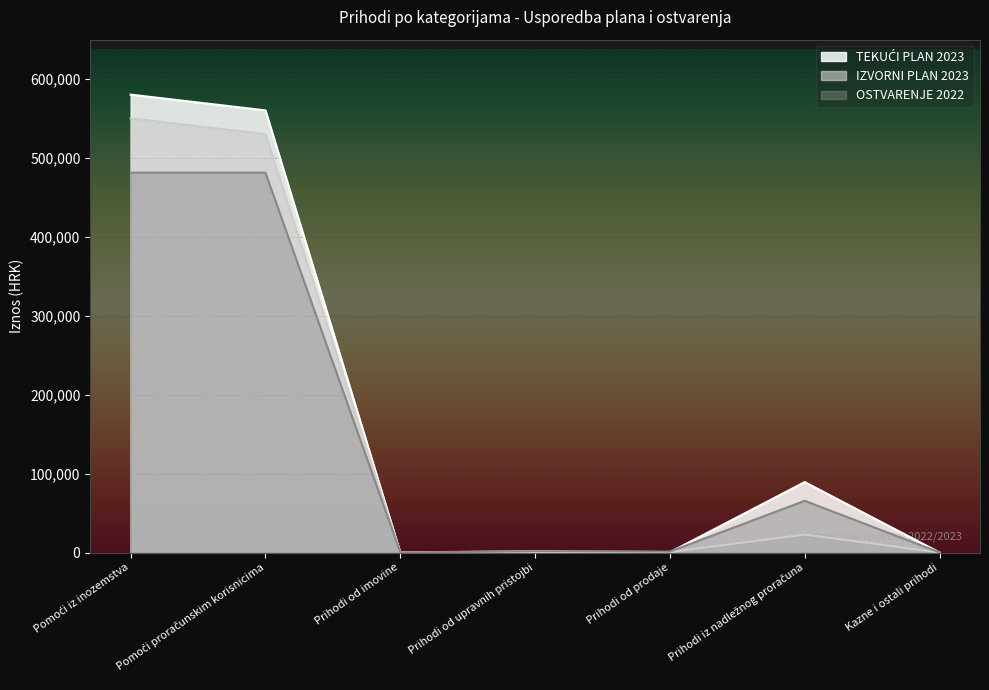

At which label does IZVORNI PLAN 2023 reach its minimum?

Prihodi od imovine